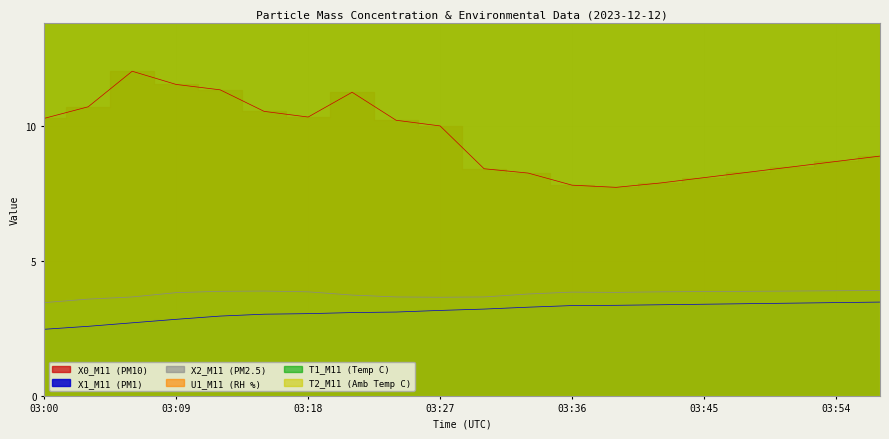

Which series has the largest total across all categories?

T1_M11 (Temp C)